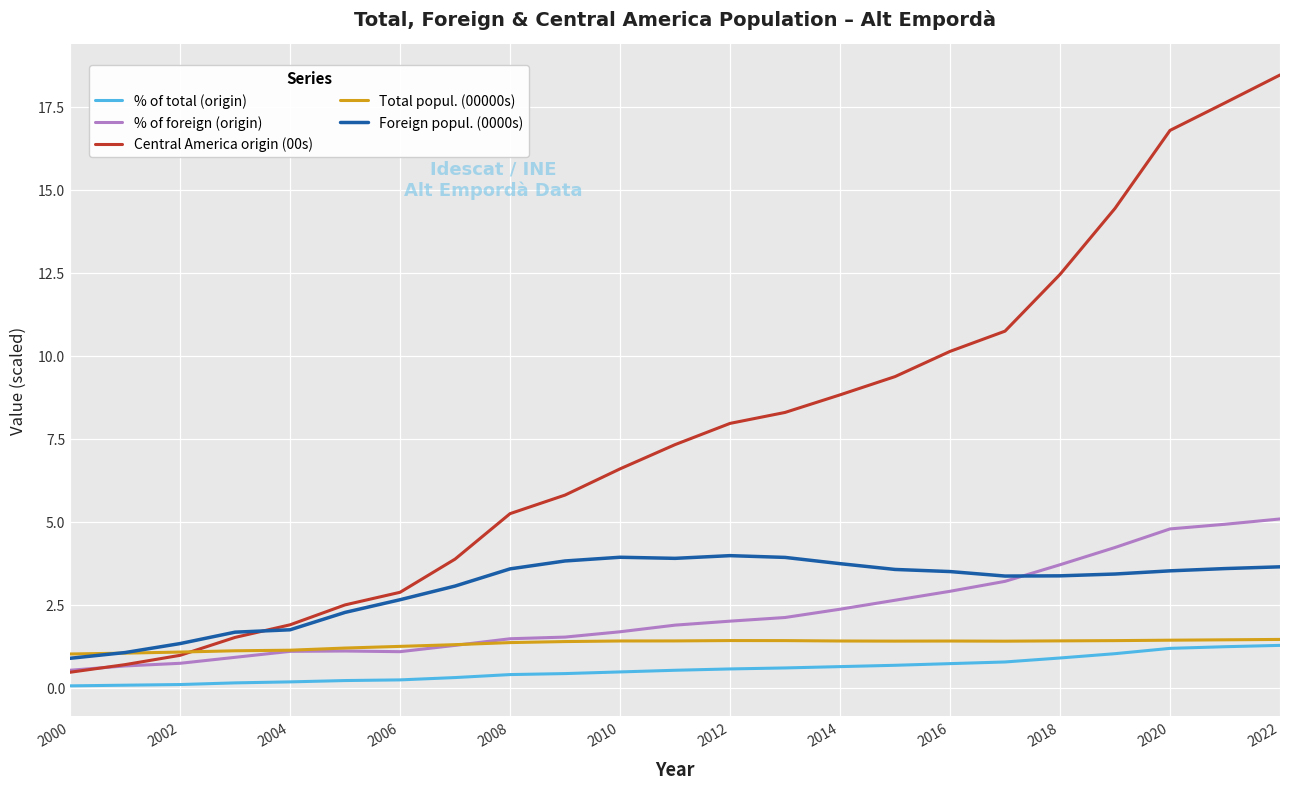

What is the lowest value of the Foreign popul. (0000s) series?

0.9